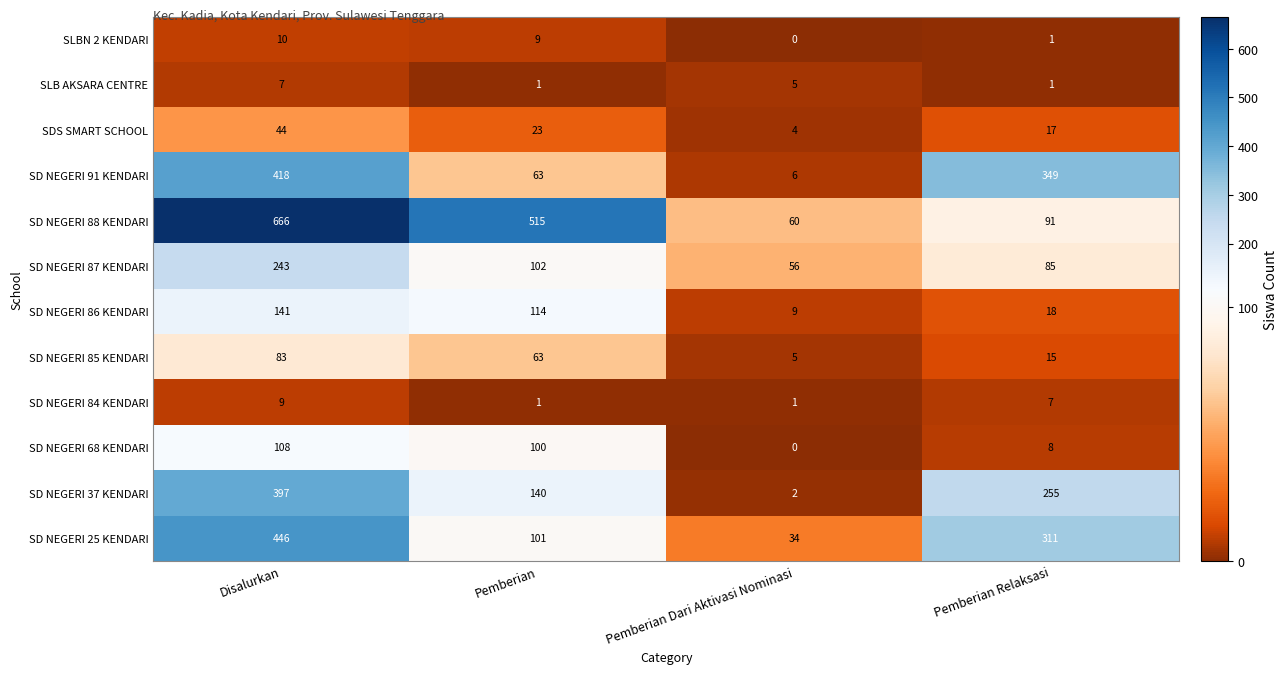

Which category has the highest value in the SD NEGERI 85 KENDARI series?

Disalurkan